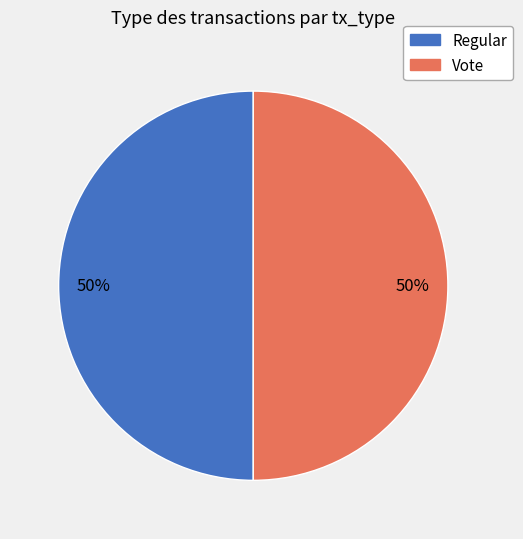

To the nearest percent, what is the combined percentage of Regular and Vote?

100%